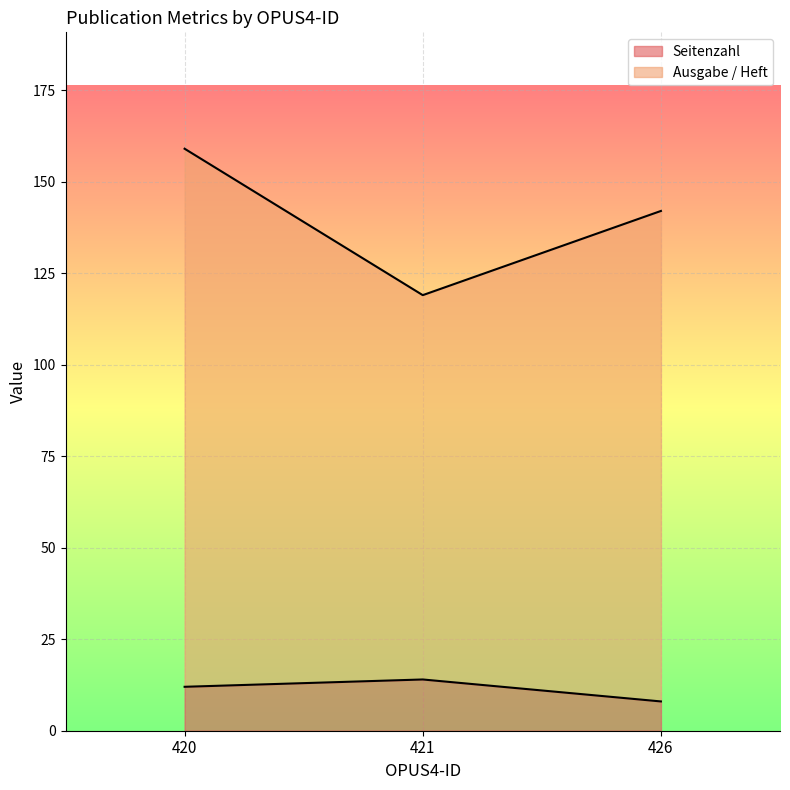

True or false: Seitenzahl has a value of 8 at 426.

True